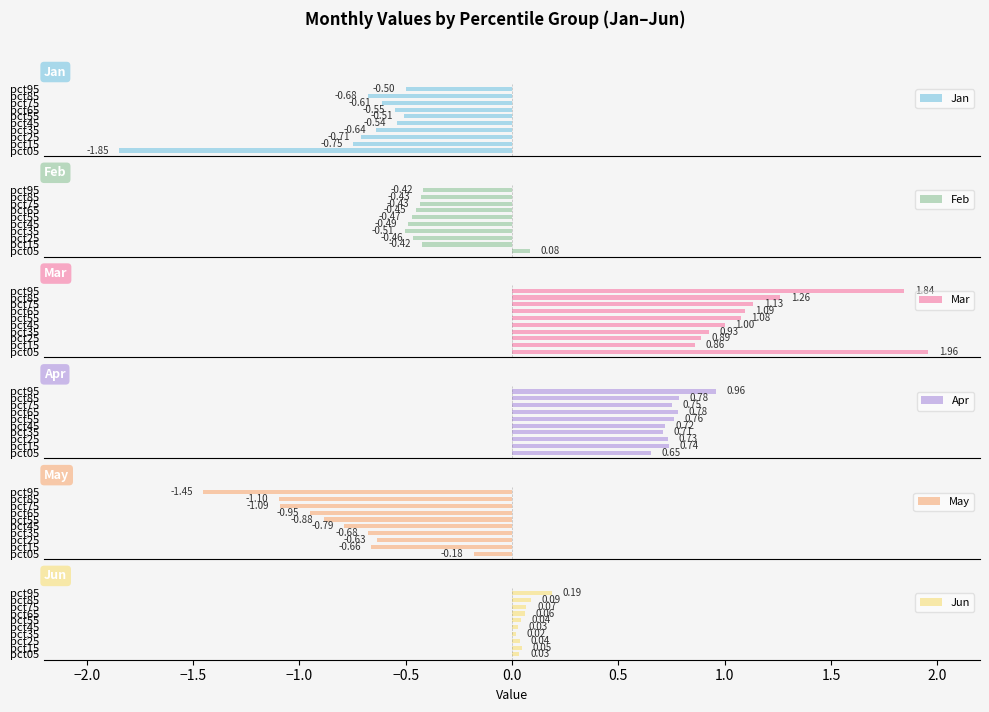

What is the spread (max minus min) of values at pct85?

2.4